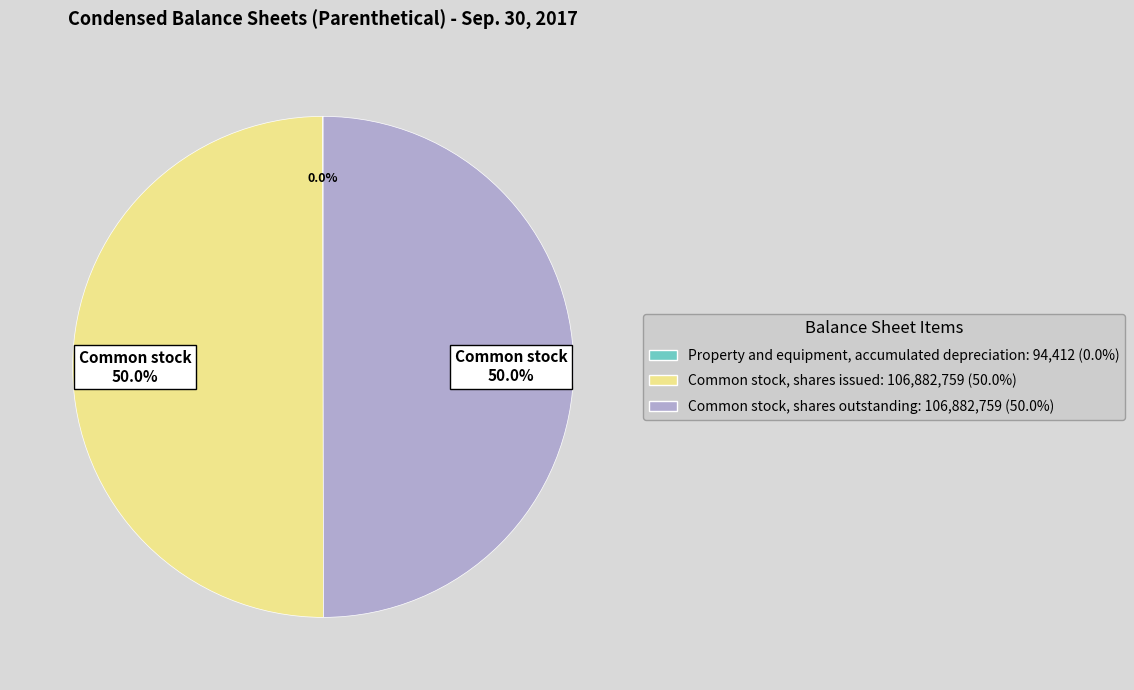

What portion of the pie excludes Common stock, shares outstanding: 106,882,759 (50.0%)?

50.0%